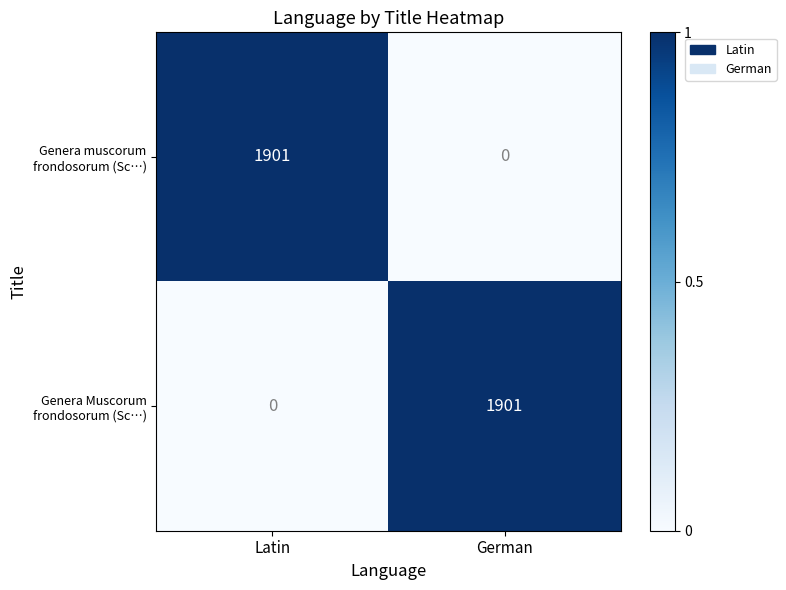

What is the spread (max minus min) of values at German?

1901